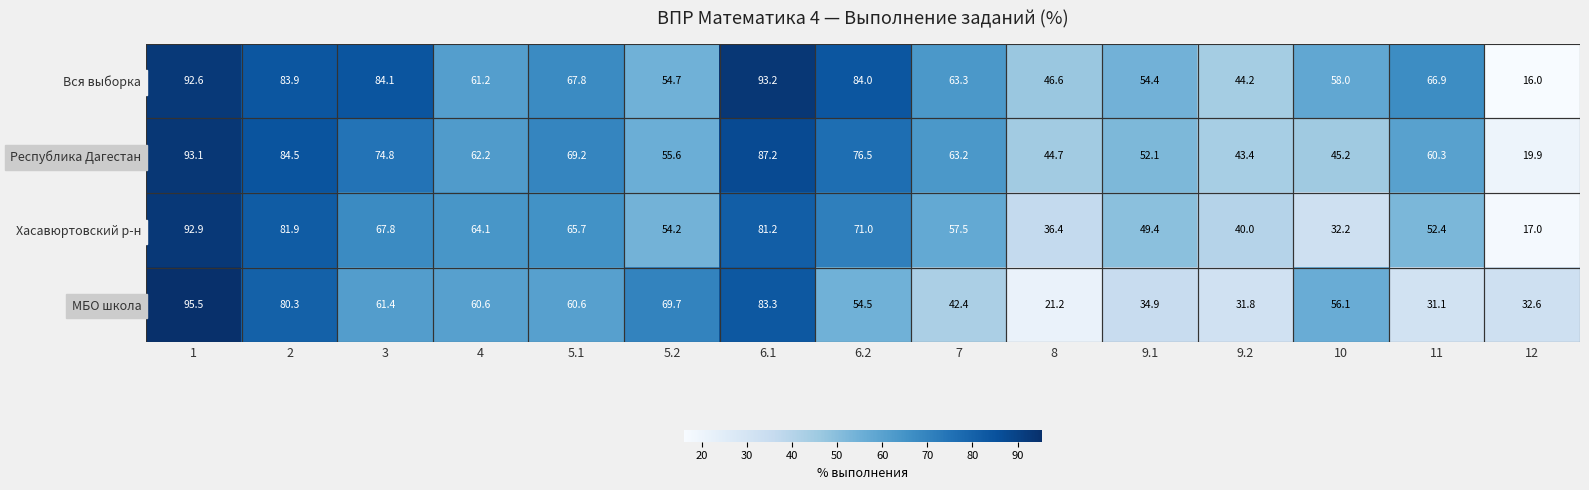

What is the lowest value of the Хасавюртовский р-н series?

17.0